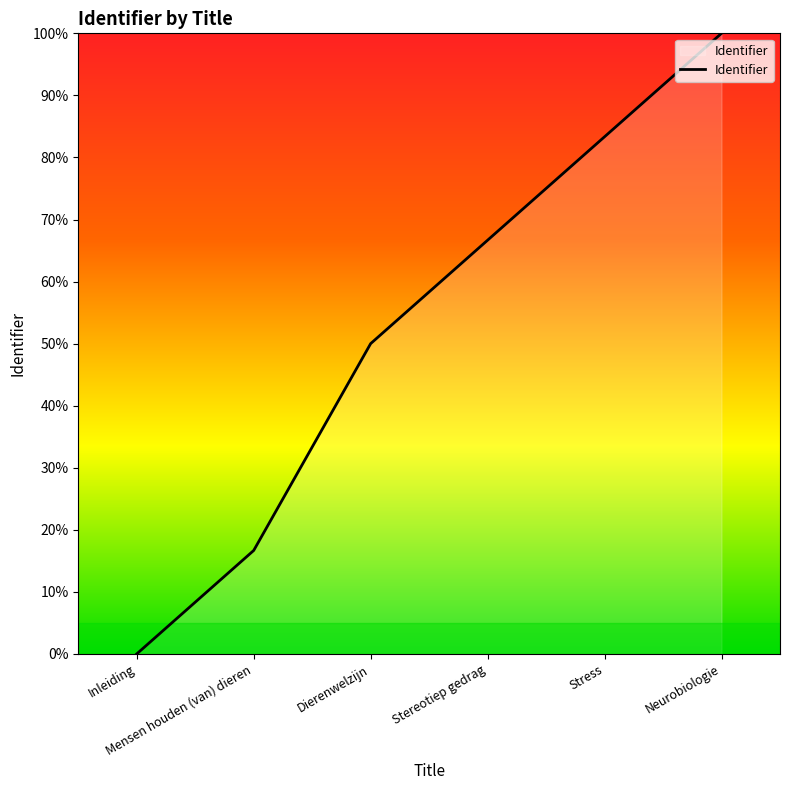

Reading right to left, what are all the values shown in this chart?

Neurobiologie=100.0	Stress=83.3	Stereotiep gedrag=66.7	Dierenwelzijn=50.0	Mensen houden (van) dieren=16.7	Inleiding=0.0